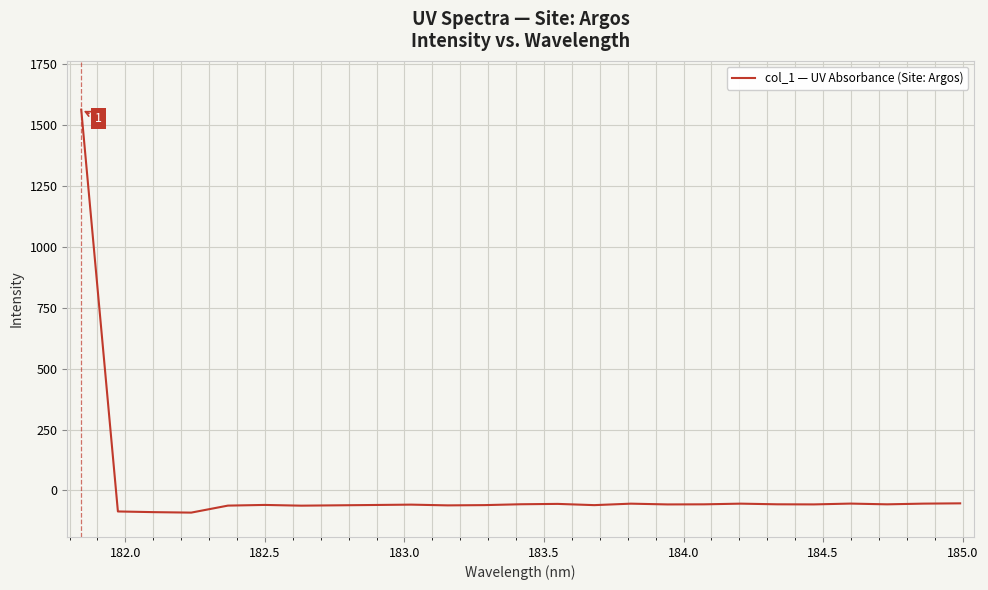

What is the minimum value shown in the chart?

-90.9